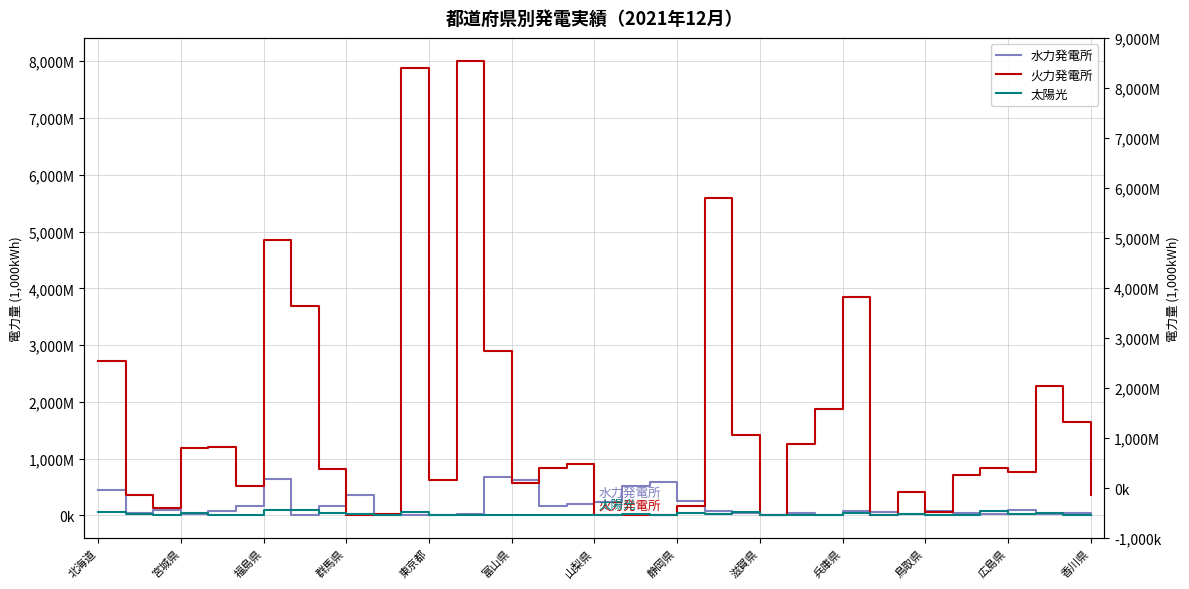

Rank the series at 26 from highest to lowest value.

火力発電所, 太陽光, 水力発電所